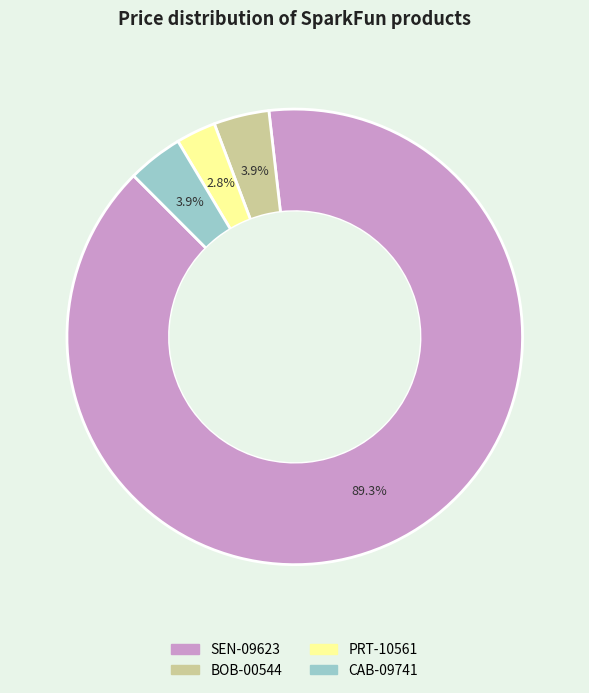

Which slice is the largest?

SEN-09623